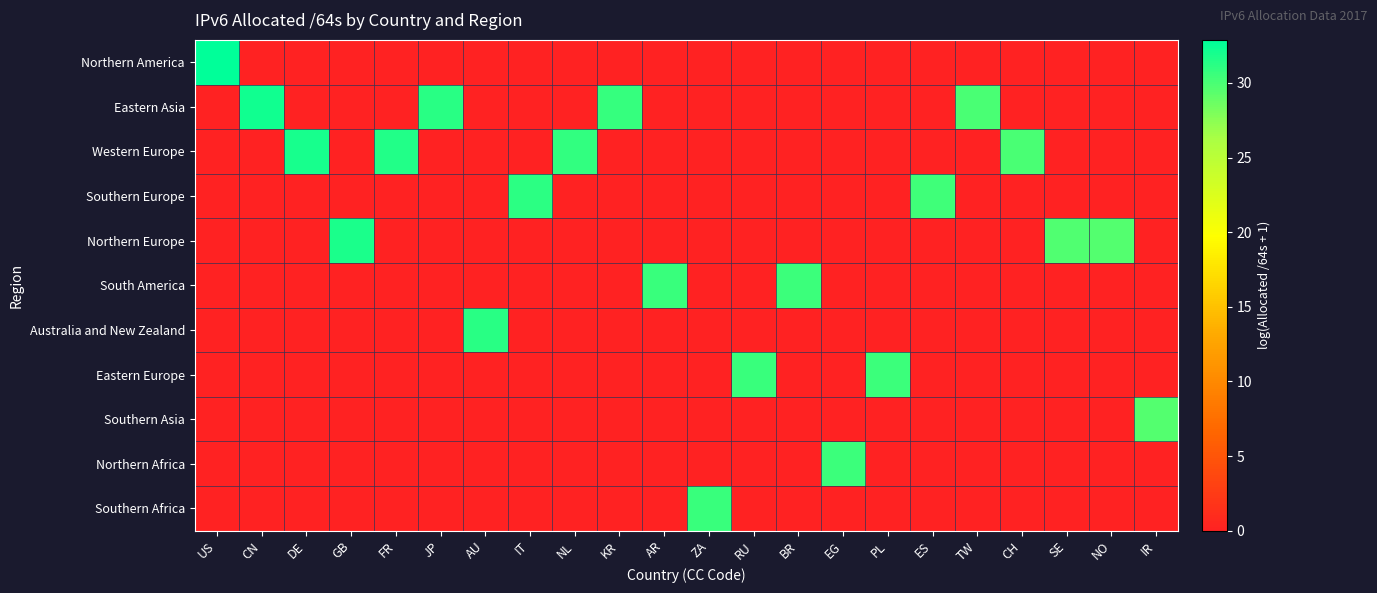

Reading left to right, what are all the values shown in this chart?

Northern America: US=32.9	CN=0.0	DE=0.0	GB=0.0	FR=0.0	JP=0.0	AU=0.0	IT=0.0	NL=0.0	KR=0.0	AR=0.0	ZA=0.0	RU=0.0	BR=0.0	EG=0.0	PL=0.0	ES=0.0	TW=0.0	CH=0.0	SE=0.0	NO=0.0	IR=0.0
Eastern Asia: US=0.0	CN=32.1	DE=0.0	GB=0.0	FR=0.0	JP=31.3	AU=0.0	IT=0.0	NL=0.0	KR=30.7	AR=0.0	ZA=0.0	RU=0.0	BR=0.0	EG=0.0	PL=0.0	ES=0.0	TW=29.9	CH=0.0	SE=0.0	NO=0.0	IR=0.0
Western Europe: US=0.0	CN=0.0	DE=31.9	GB=0.0	FR=31.6	JP=0.0	AU=0.0	IT=0.0	NL=30.8	KR=0.0	AR=0.0	ZA=0.0	RU=0.0	BR=0.0	EG=0.0	PL=0.0	ES=0.0	TW=0.0	CH=29.9	SE=0.0	NO=0.0	IR=0.0
Southern Europe: US=0.0	CN=0.0	DE=0.0	GB=0.0	FR=0.0	JP=0.0	AU=0.0	IT=31.1	NL=0.0	KR=0.0	AR=0.0	ZA=0.0	RU=0.0	BR=0.0	EG=0.0	PL=0.0	ES=30.4	TW=0.0	CH=0.0	SE=0.0	NO=0.0	IR=0.0
Northern Europe: US=0.0	CN=0.0	DE=0.0	GB=31.8	FR=0.0	JP=0.0	AU=0.0	IT=0.0	NL=0.0	KR=0.0	AR=0.0	ZA=0.0	RU=0.0	BR=0.0	EG=0.0	PL=0.0	ES=0.0	TW=0.0	CH=0.0	SE=29.7	NO=29.6	IR=0.0
South America: US=0.0	CN=0.0	DE=0.0	GB=0.0	FR=0.0	JP=0.0	AU=0.0	IT=0.0	NL=0.0	KR=0.0	AR=30.7	ZA=0.0	RU=0.0	BR=30.5	EG=0.0	PL=0.0	ES=0.0	TW=0.0	CH=0.0	SE=0.0	NO=0.0	IR=0.0
Australia and New Zealand: US=0.0	CN=0.0	DE=0.0	GB=0.0	FR=0.0	JP=0.0	AU=31.3	IT=0.0	NL=0.0	KR=0.0	AR=0.0	ZA=0.0	RU=0.0	BR=0.0	EG=0.0	PL=0.0	ES=0.0	TW=0.0	CH=0.0	SE=0.0	NO=0.0	IR=0.0
Eastern Europe: US=0.0	CN=0.0	DE=0.0	GB=0.0	FR=0.0	JP=0.0	AU=0.0	IT=0.0	NL=0.0	KR=0.0	AR=0.0	ZA=0.0	RU=30.6	BR=0.0	EG=0.0	PL=30.5	ES=0.0	TW=0.0	CH=0.0	SE=0.0	NO=0.0	IR=0.0
Southern Asia: US=0.0	CN=0.0	DE=0.0	GB=0.0	FR=0.0	JP=0.0	AU=0.0	IT=0.0	NL=0.0	KR=0.0	AR=0.0	ZA=0.0	RU=0.0	BR=0.0	EG=0.0	PL=0.0	ES=0.0	TW=0.0	CH=0.0	SE=0.0	NO=0.0	IR=29.6
Northern Africa: US=0.0	CN=0.0	DE=0.0	GB=0.0	FR=0.0	JP=0.0	AU=0.0	IT=0.0	NL=0.0	KR=0.0	AR=0.0	ZA=0.0	RU=0.0	BR=0.0	EG=30.5	PL=0.0	ES=0.0	TW=0.0	CH=0.0	SE=0.0	NO=0.0	IR=0.0
Southern Africa: US=0.0	CN=0.0	DE=0.0	GB=0.0	FR=0.0	JP=0.0	AU=0.0	IT=0.0	NL=0.0	KR=0.0	AR=0.0	ZA=30.6	RU=0.0	BR=0.0	EG=0.0	PL=0.0	ES=0.0	TW=0.0	CH=0.0	SE=0.0	NO=0.0	IR=0.0